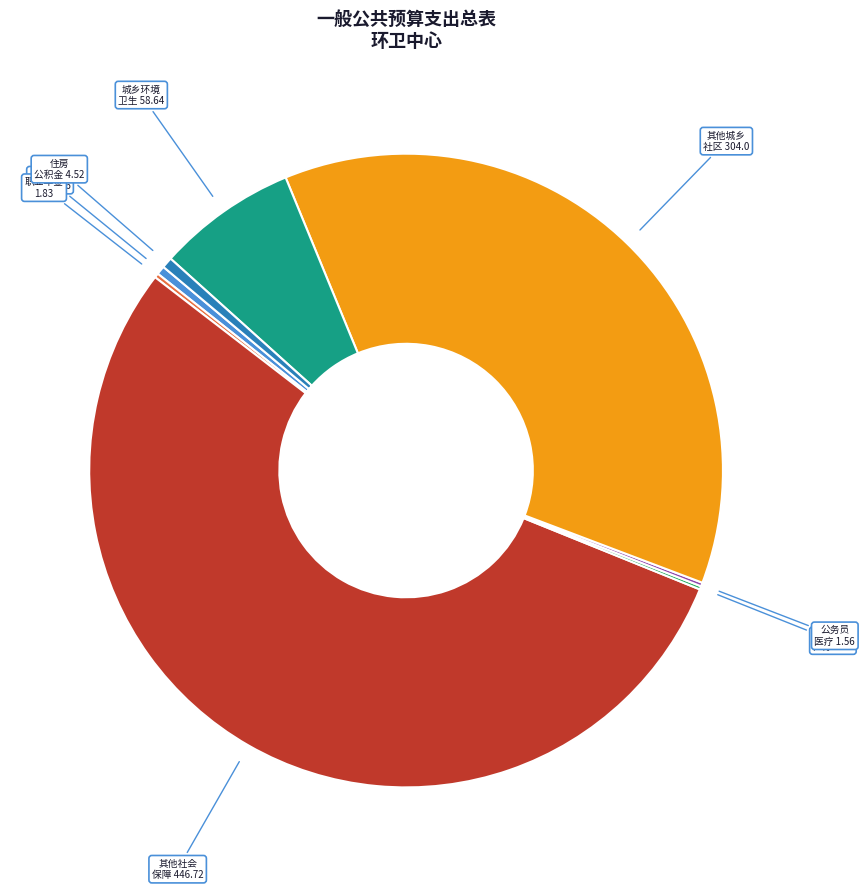

To the nearest percent, what is the difference between the largest and smallest slice percentages?

54%